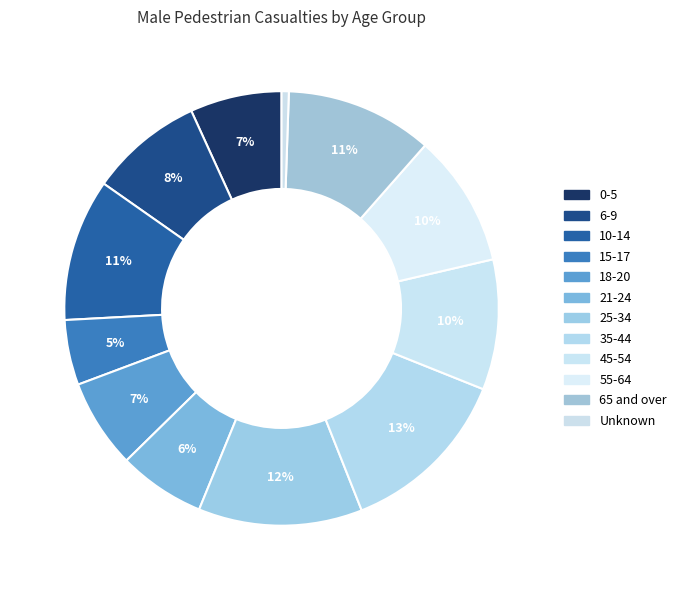

How many segments does this pie chart have?

12